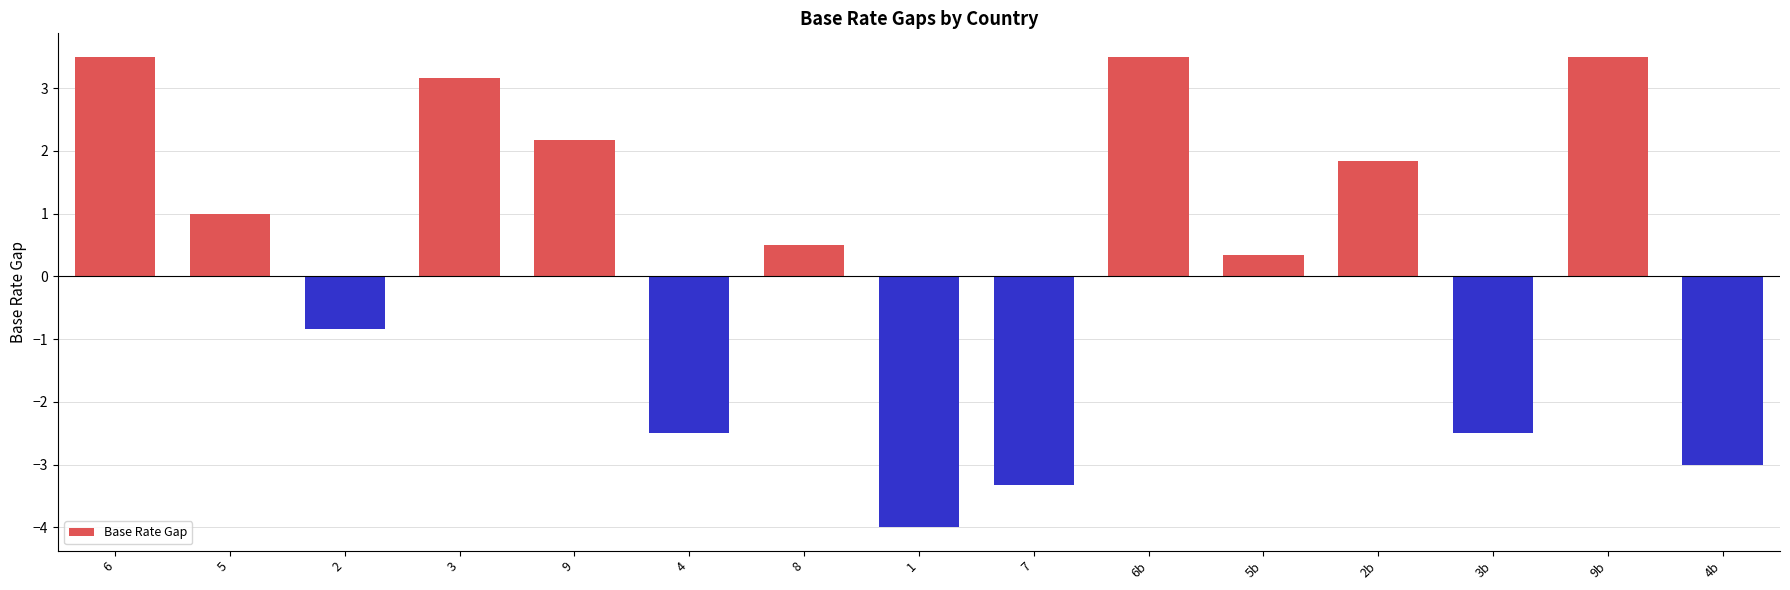

The chart shows a value of 1.5 at 6b. True or false?

False